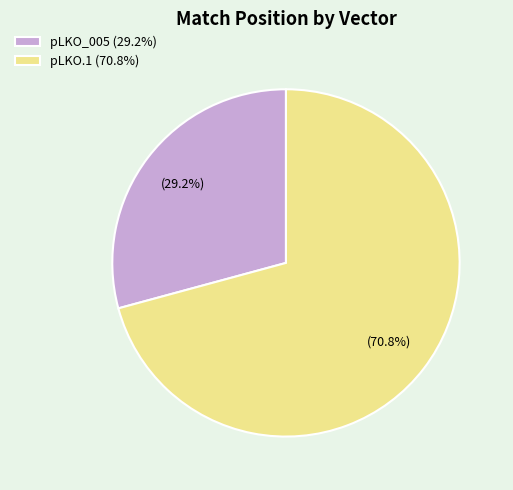

Rank the categories by value from lowest to highest.

pLKO_005 (29.2%), pLKO.1 (70.8%)